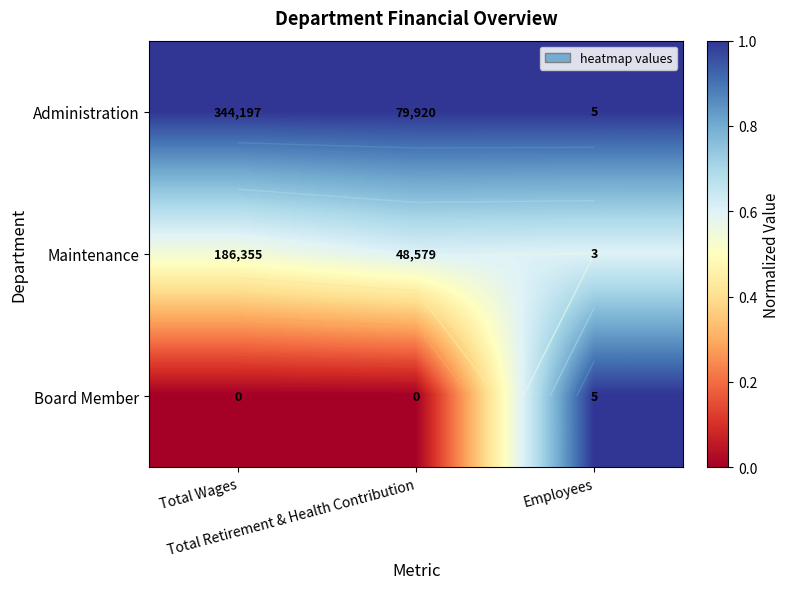

The value of Board Member at Total Retirement & Health Contribution is -0.4. True or false?

False